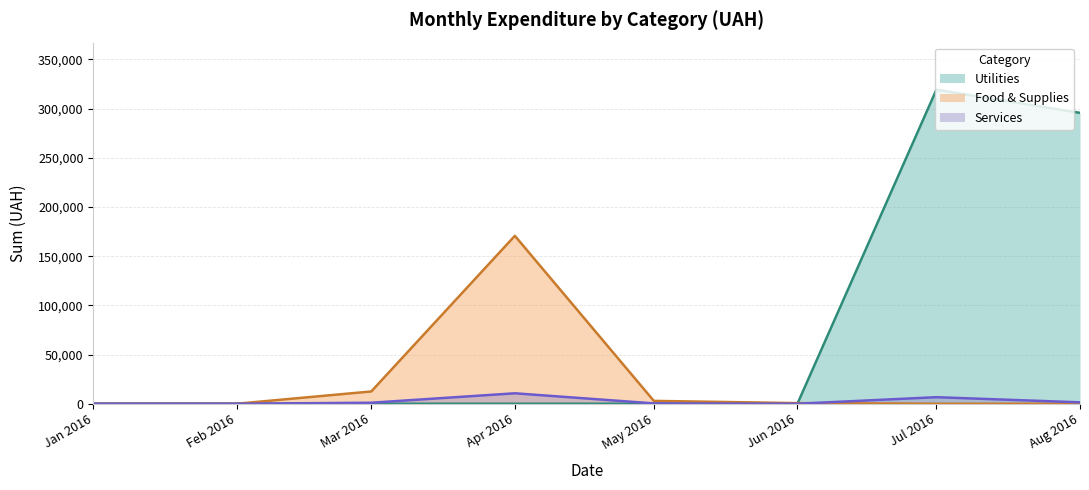

What is the difference between the maximum and minimum values in the Services series?

10597.4